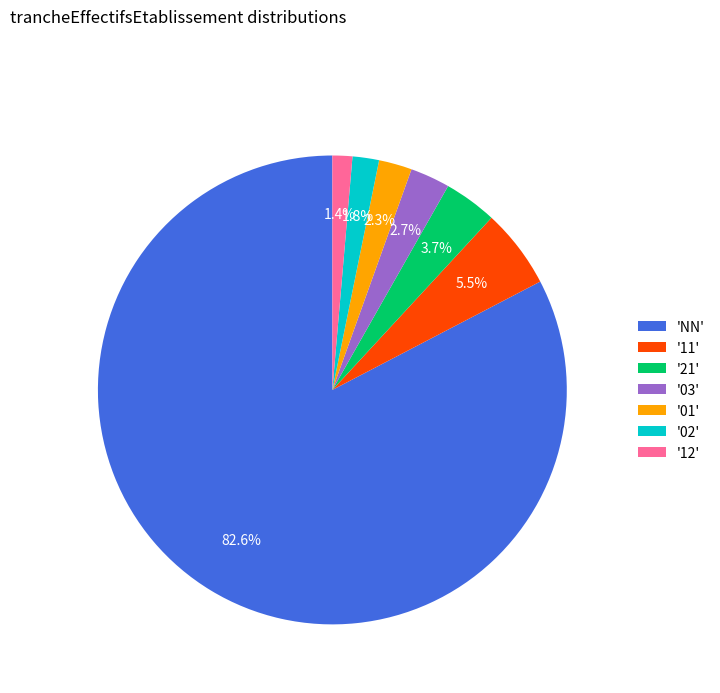

Which slice is the largest?

'NN'